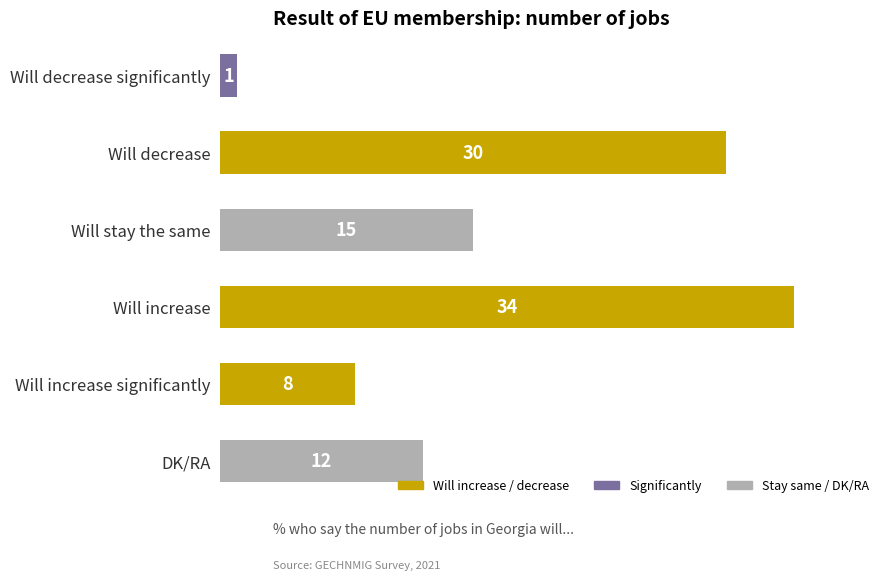

The value at DK/RA is 12. True or false?

True